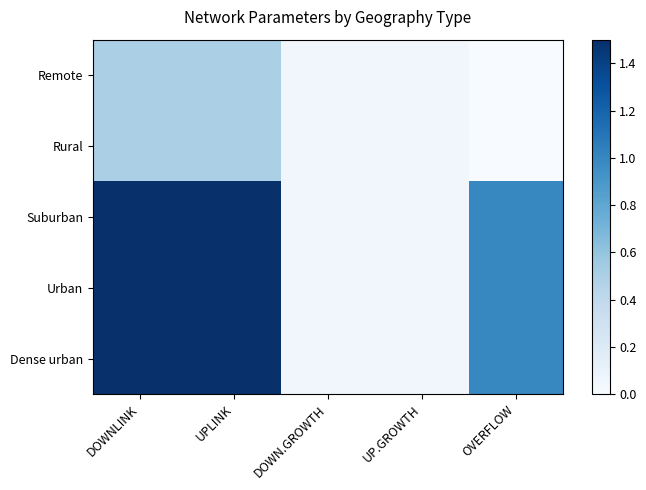

At which category is the sum across all series the highest?

DOWNLINK